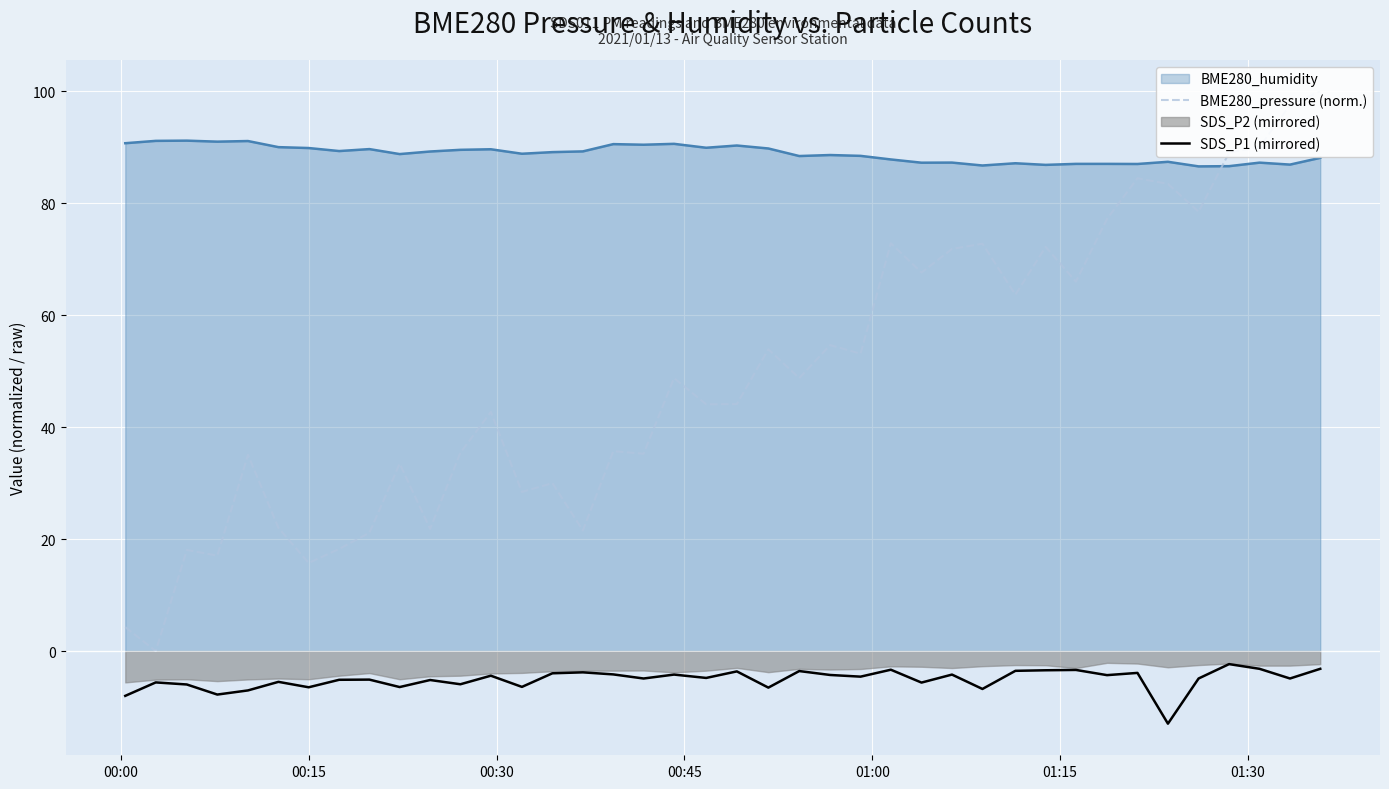

True or false: BME280_humidity and SDS_P1 (mirrored) cross at least once.

False